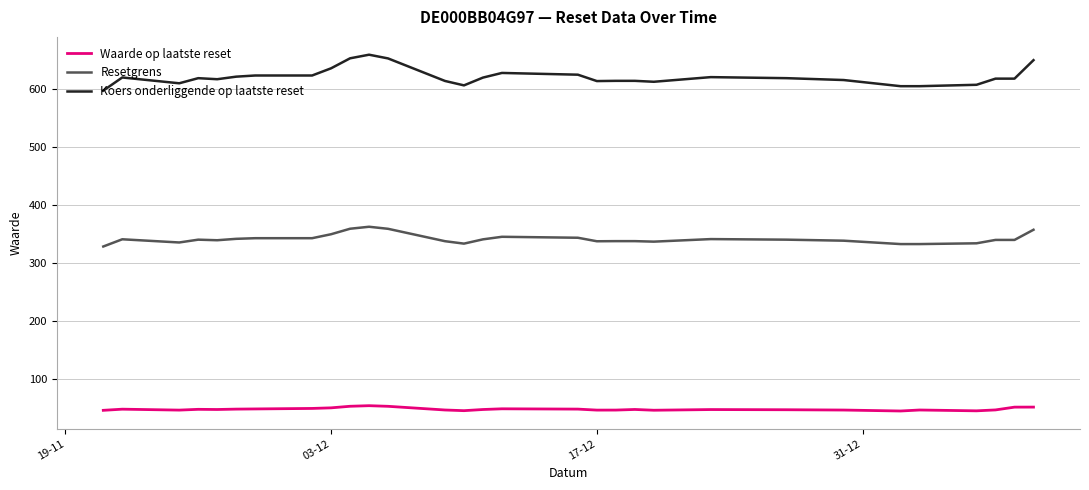

List the series in order of their overall mean, highest first.

Koers onderliggende op laatste reset, Resetgrens, Waarde op laatste reset